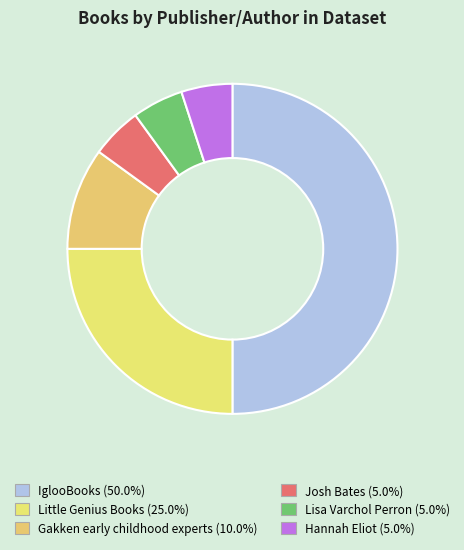

What is the largest slice in the pie chart?

IglooBooks